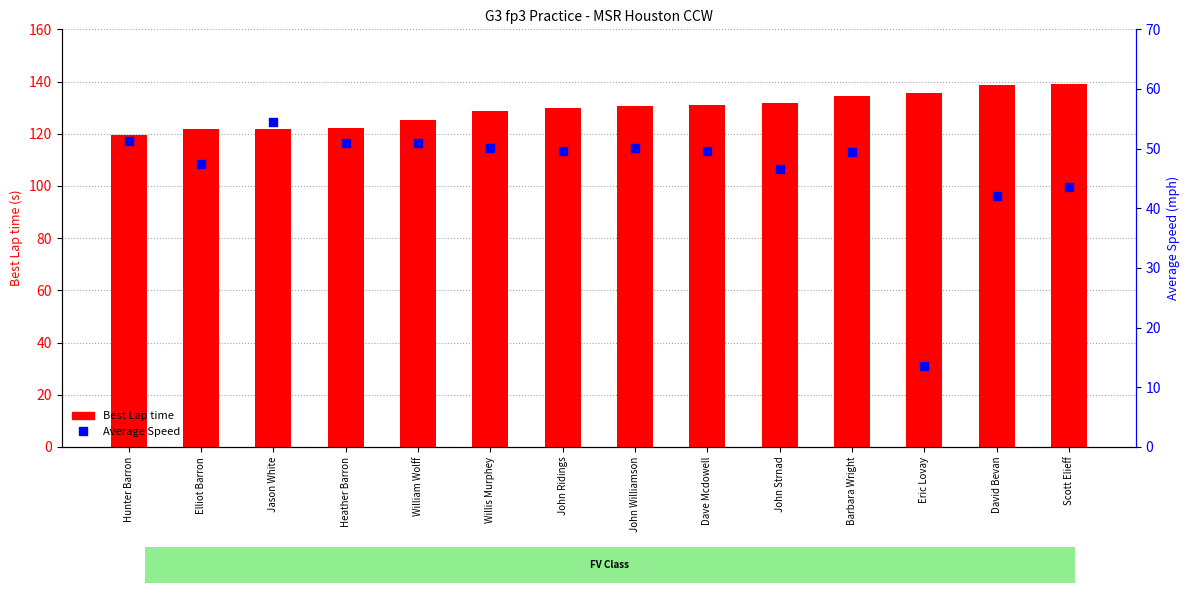

Which series reaches the maximum Y coordinate?

Best Lap time